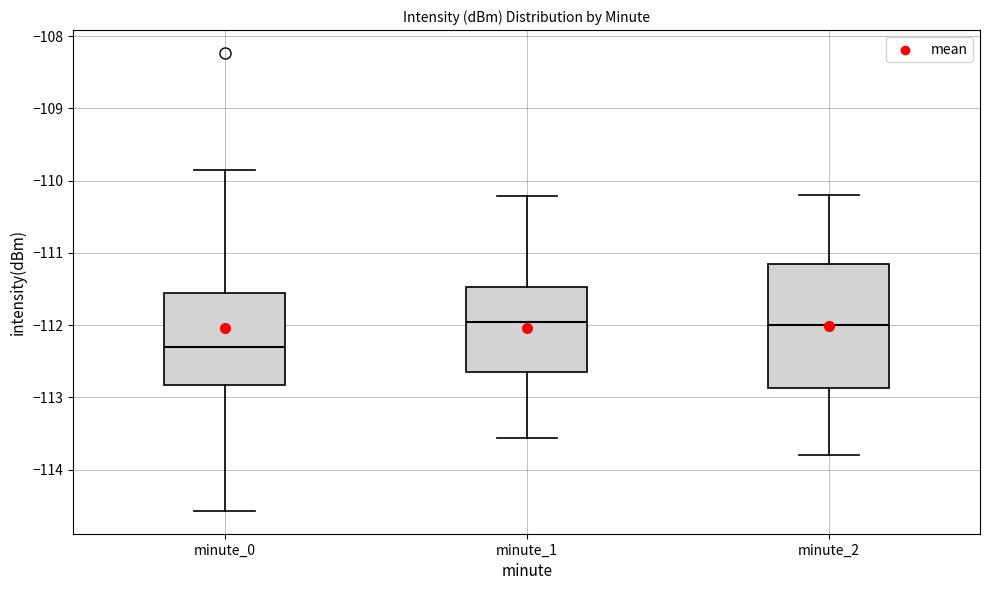

Reading left to right, read every box against the y-axis: the position of its median line, the range the box covers, and the ends of its whiskers. The values are not printed on the chart, so give them approximately, as read against the axis.

minute_0: median -112.3, box -112.8 to -111.6, whiskers -114.6 to -109.9
minute_1: median -112.0, box -112.7 to -111.5, whiskers -113.6 to -110.2
minute_2: median -112.0, box -112.9 to -111.1, whiskers -113.8 to -110.2